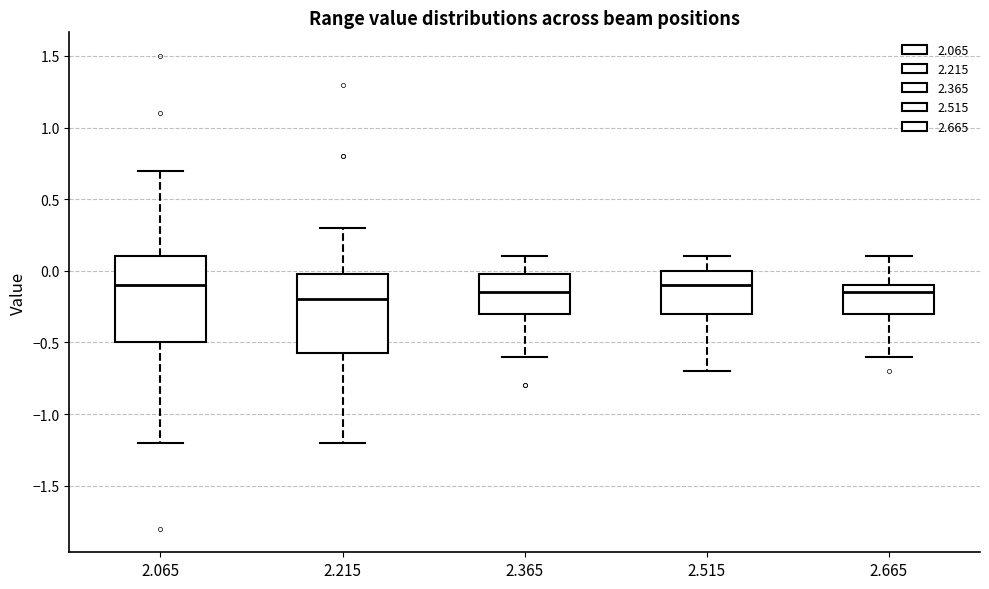

Comparing the boxes themselves (not the whiskers), which one is the tallest?

2.065